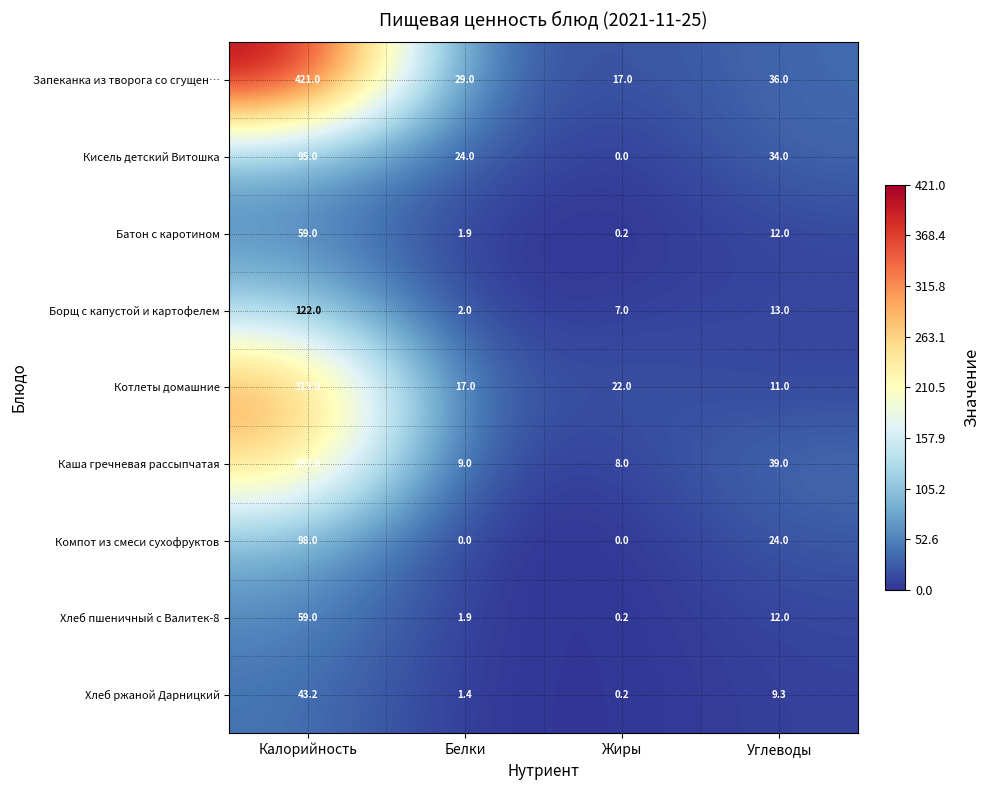

True or false: Борщ с капустой и картофелем has a value of 122.0 at Калорийность.

True